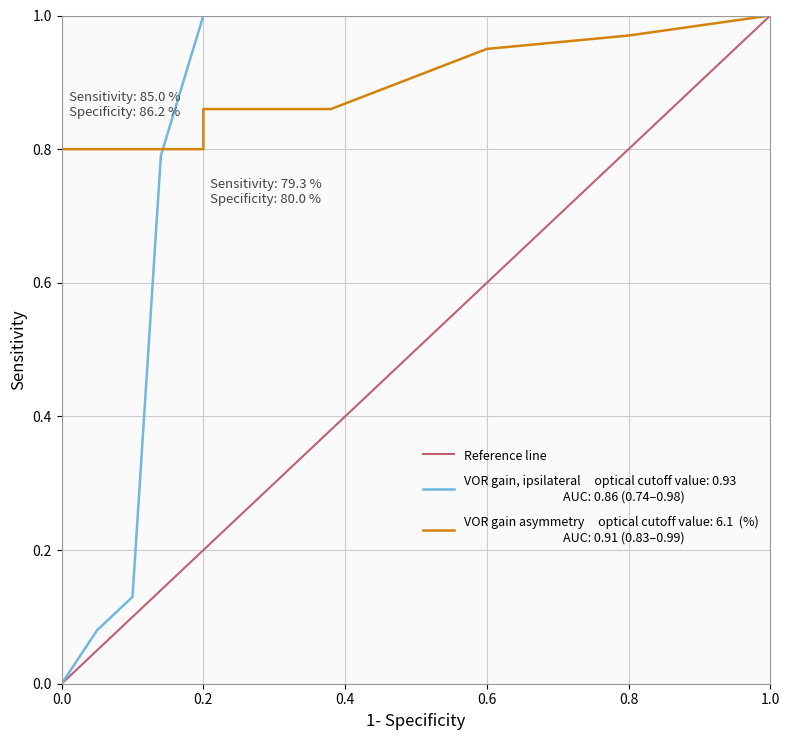

The Reference line series shows 1.0 at 1.0. True or false?

True